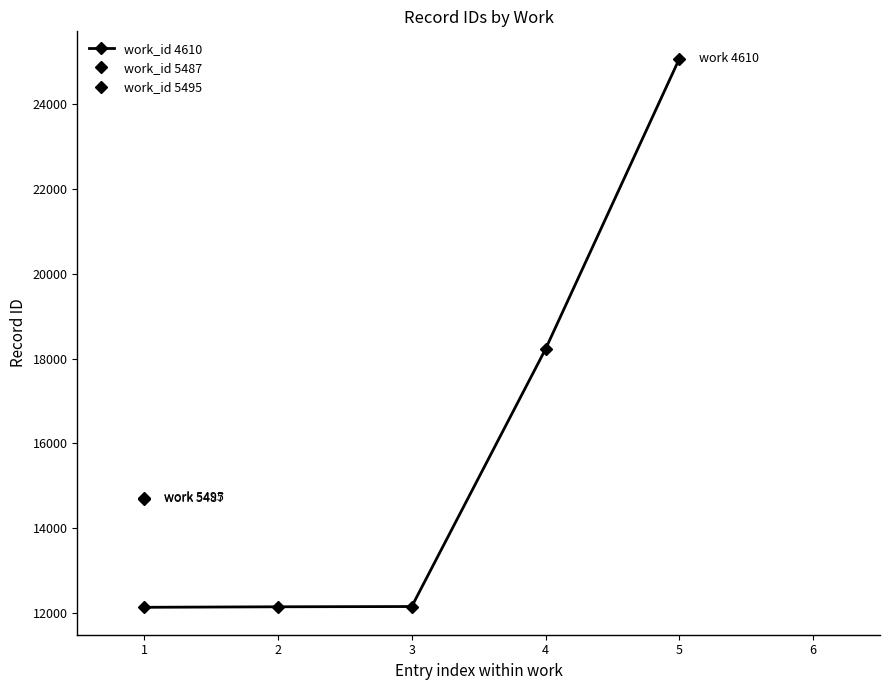

What is the highest value of the work_id 4610 series?

25069